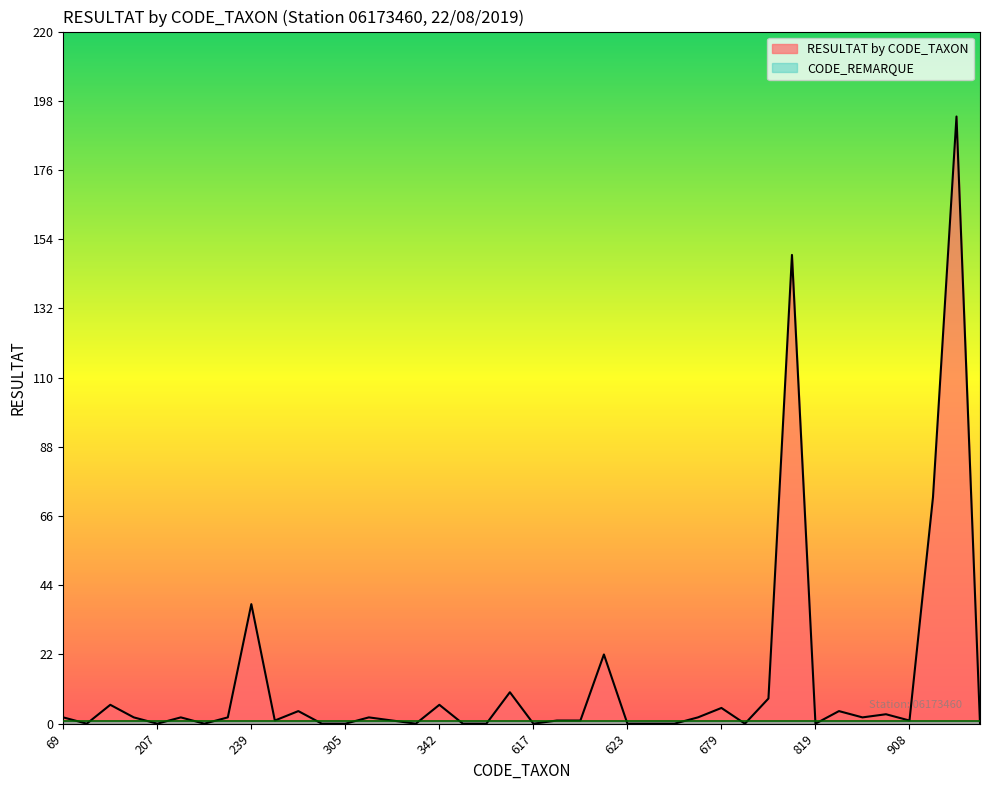

How many points are higher than both their immediate neighbors (excluding endpoints)?

13